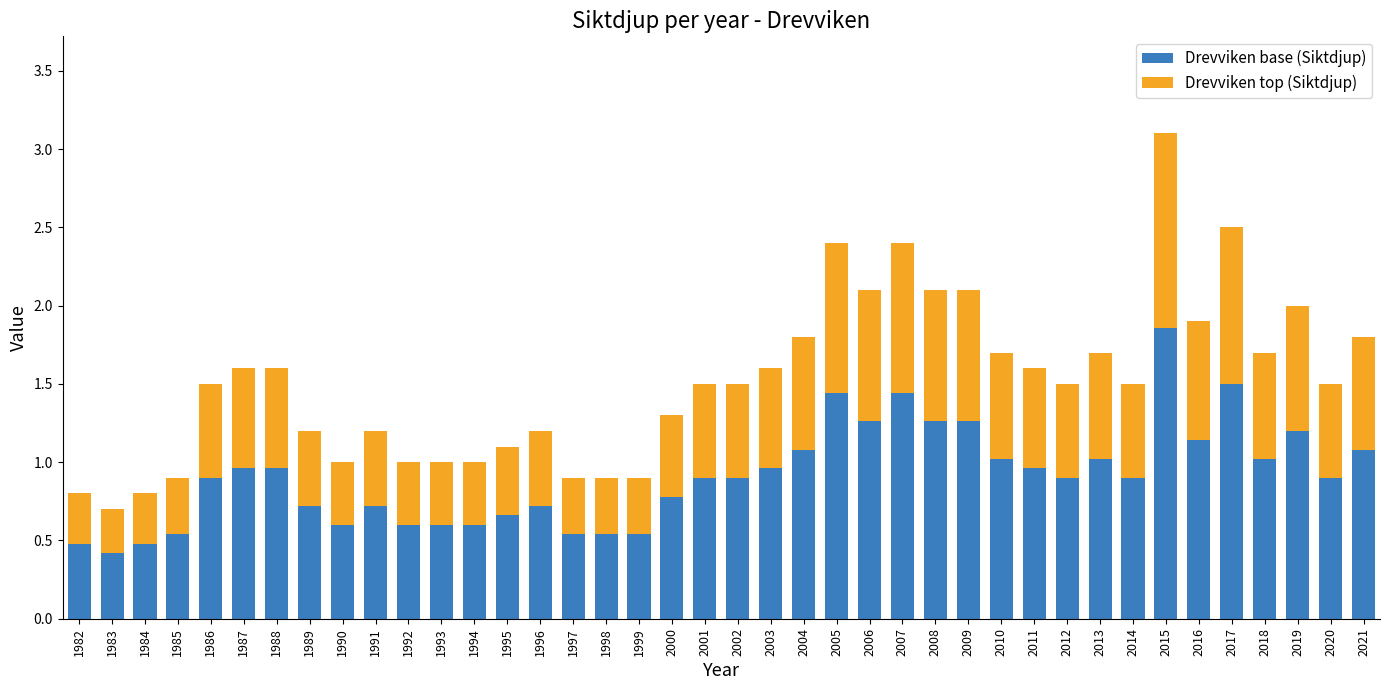

What is the difference between the Drevviken base (Siktdjup) values at 2006 and 2011?

0.3